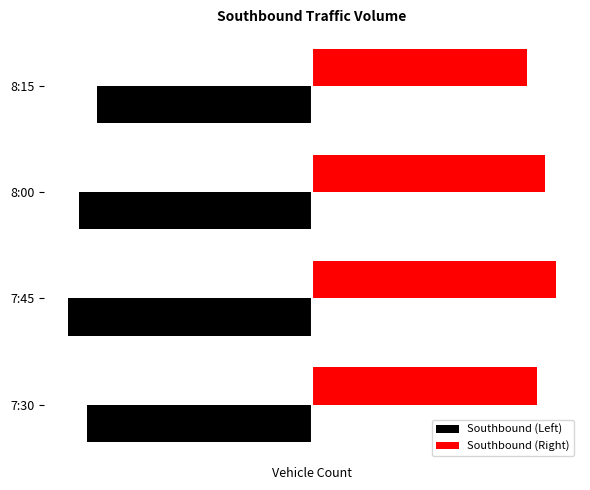

List the labels in order of Southbound (Right) value, largest first.

7:45, 8:00, 7:30, 8:15